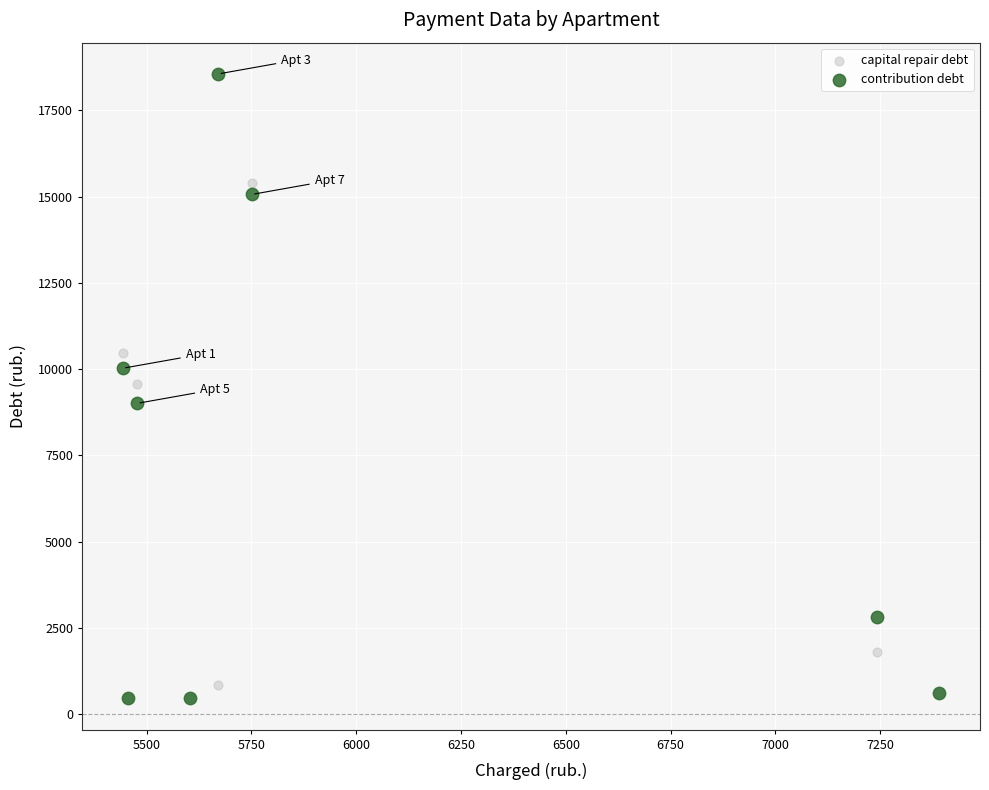

In the capital repair debt series, what Y value is closest to 7926?

9575.6